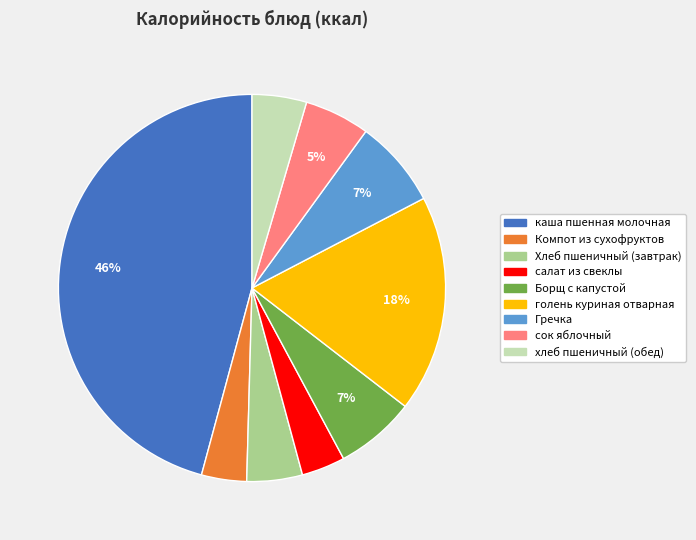

Between Компот из сухофруктов and голень куриная отварная, which is larger?

голень куриная отварная